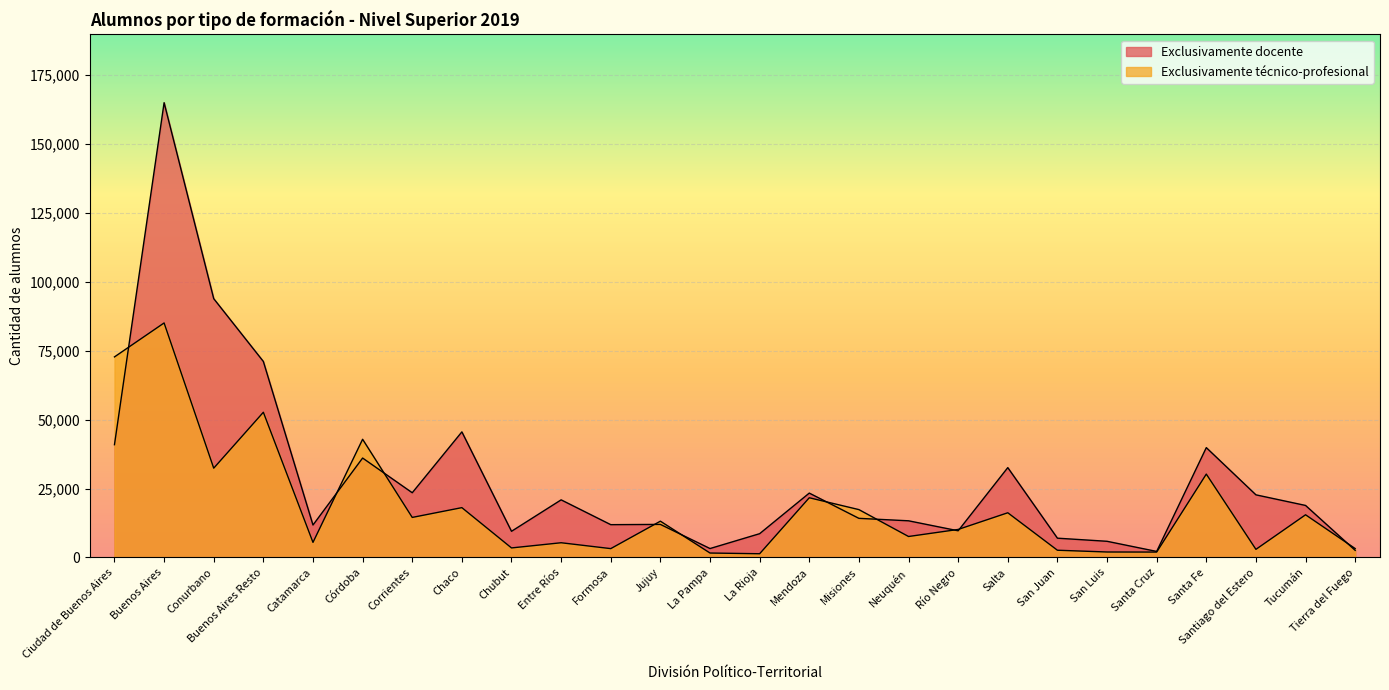

What position from the left is Tierra del Fuego?

26